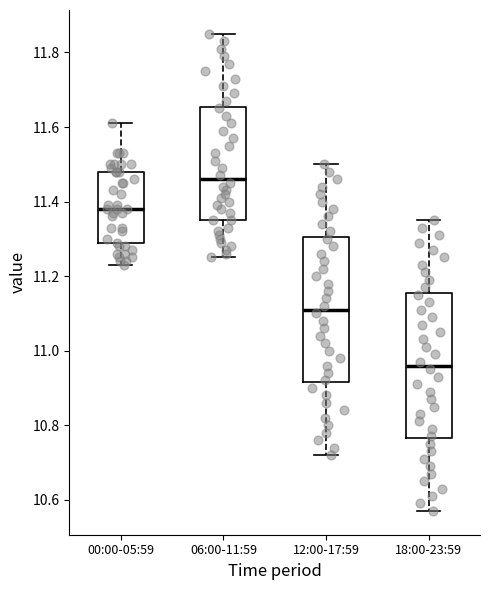

Where does the upper whisker of the box for 00:00-05:59 end on the y-axis? The values are not printed on the chart, so give them approximately, as read against the axis.

11.62